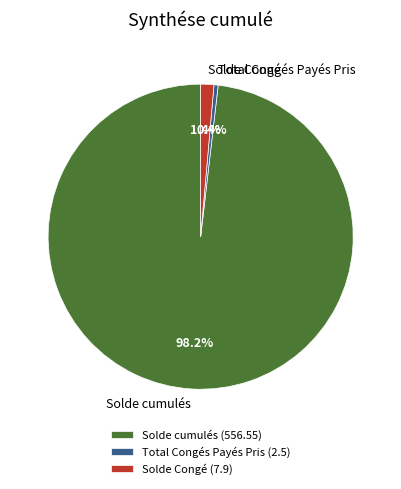

Approximately how many times larger is the value at Solde cumulés compared to Total Congés Payés Pris?

222.6